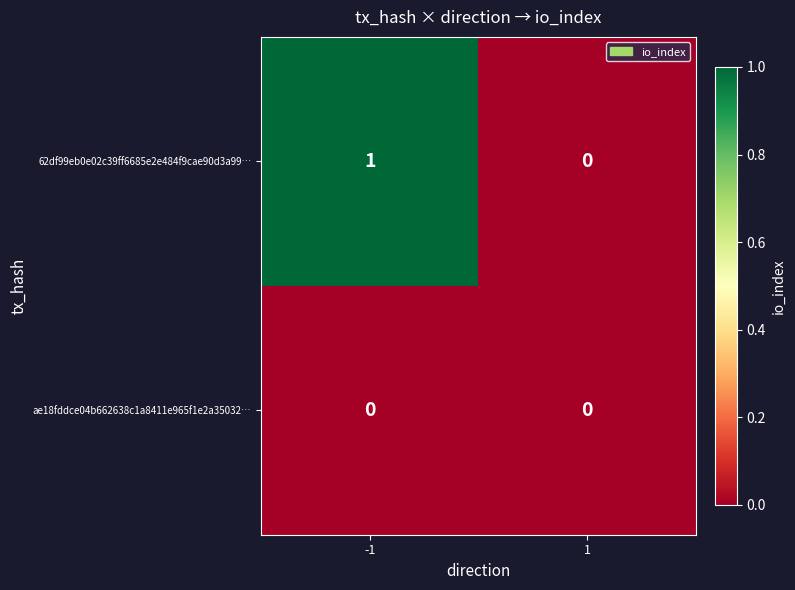

At which category is the sum across all series the highest?

-1